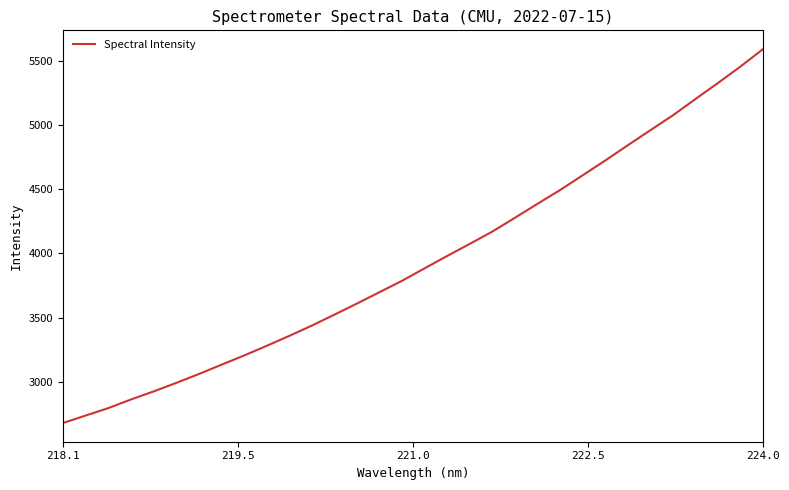

True or false: the data has more than 2 interior local peaks.

False